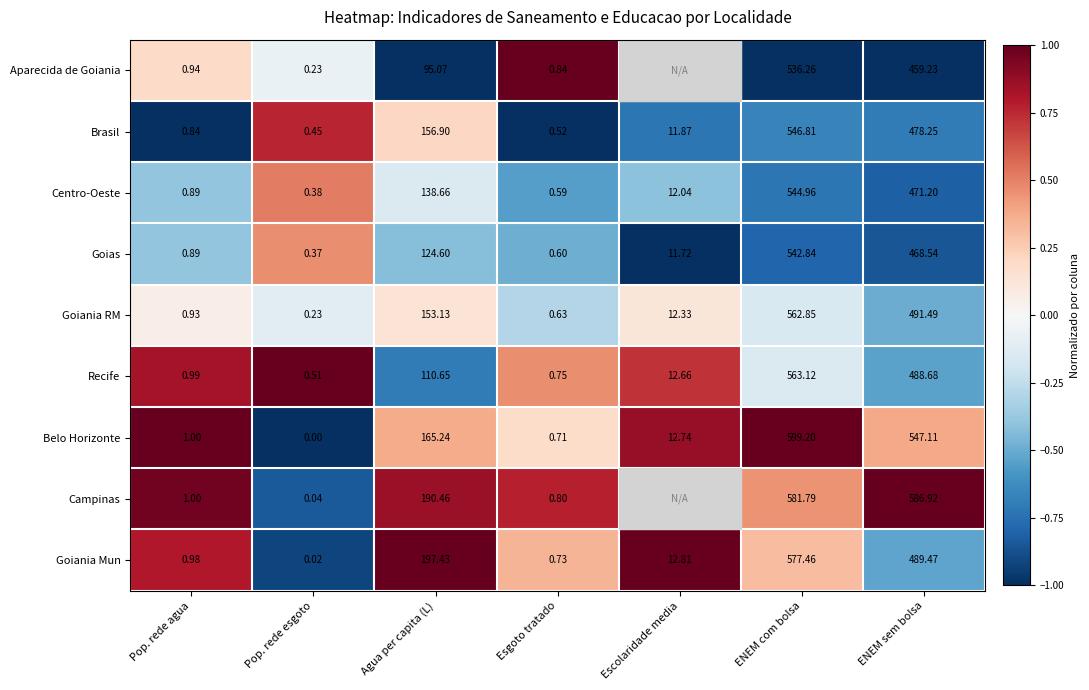

At which label is Brasil closest to 273?

Agua per capita (L)